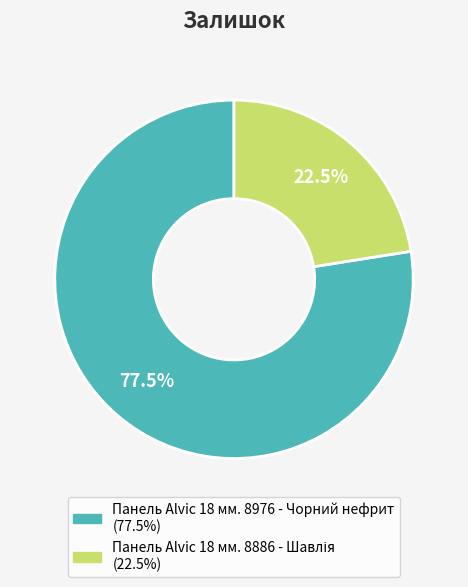

Does any single category account for the majority?

Yes